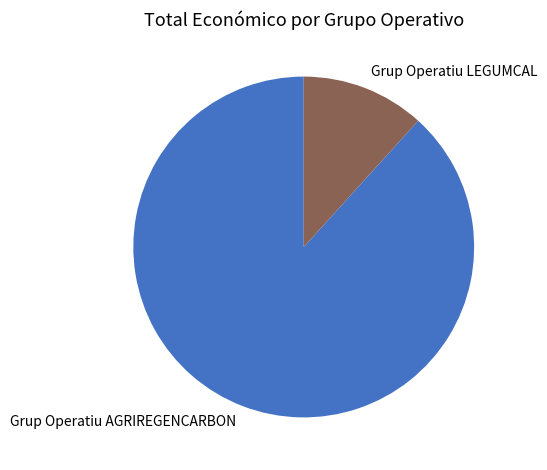

Combined, do Grup Operatiu AGRIREGENCARBON and Grup Operatiu LEGUMCAL account for over 50%?

Yes